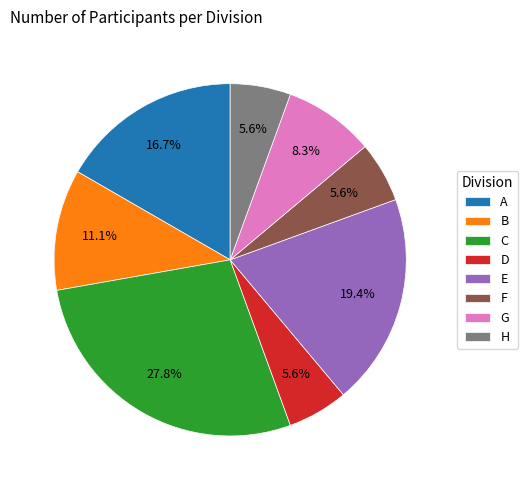

What is the largest slice in the pie chart?

C